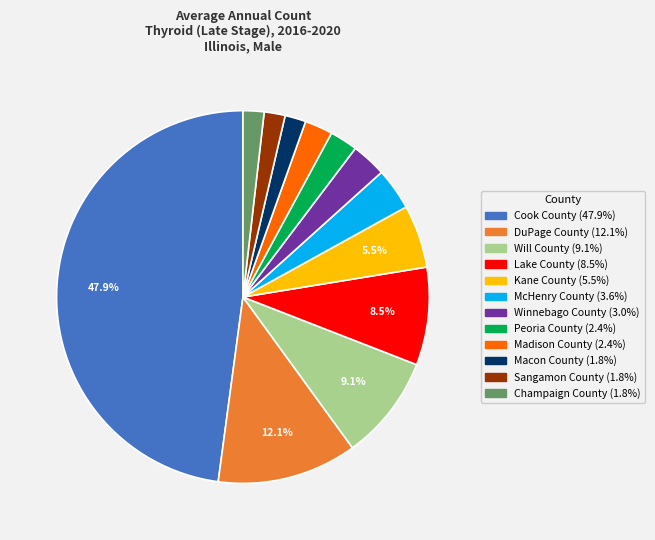

Which has a higher value, Will County or Kane County?

Will County